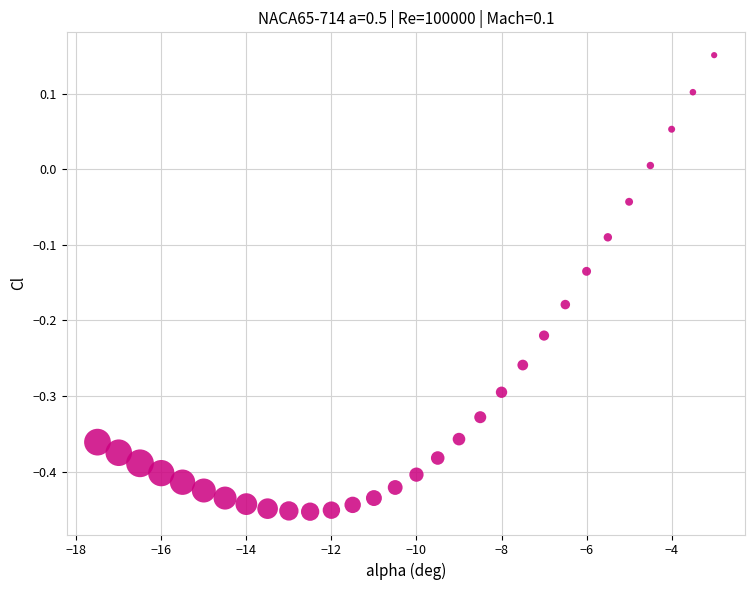

What is the range of X values (max minus min)?

14.5